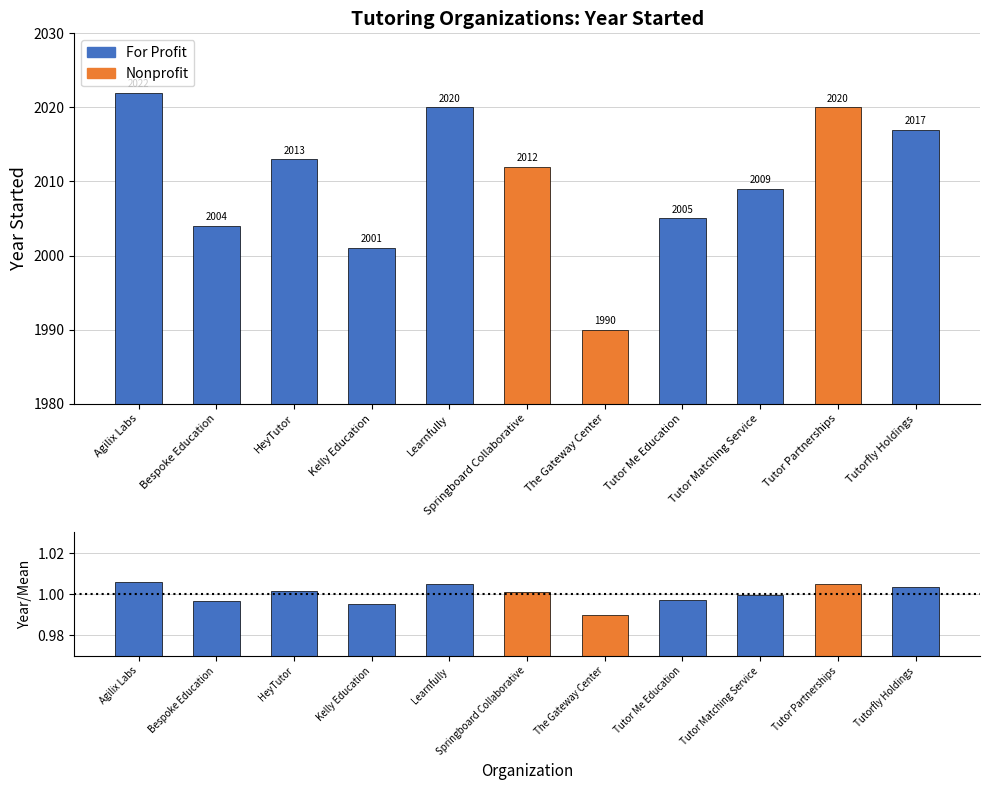

The value of Nonprofit at Tutor Me Education is 0. True or false?

True